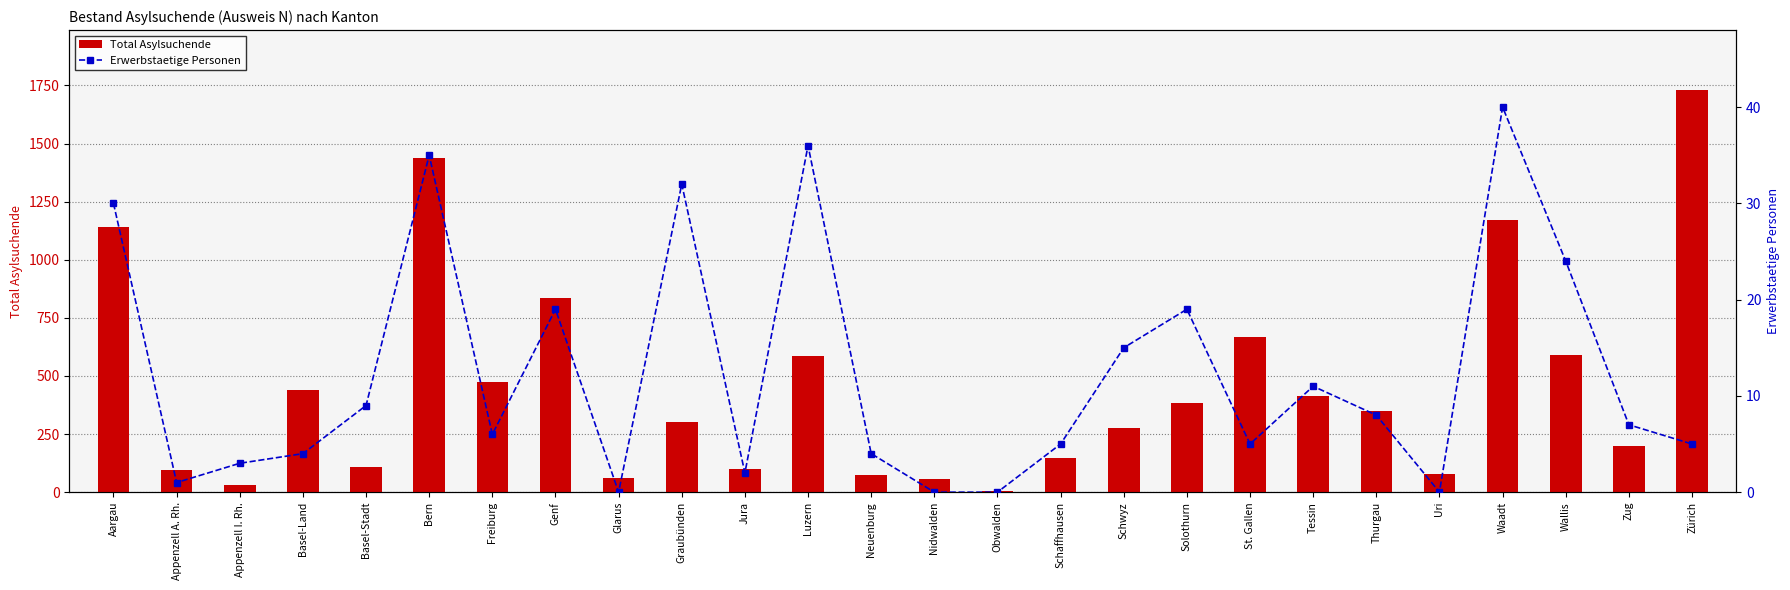

What is the difference between the maximum and minimum values in the Erwerbstaetige Personen series?

40